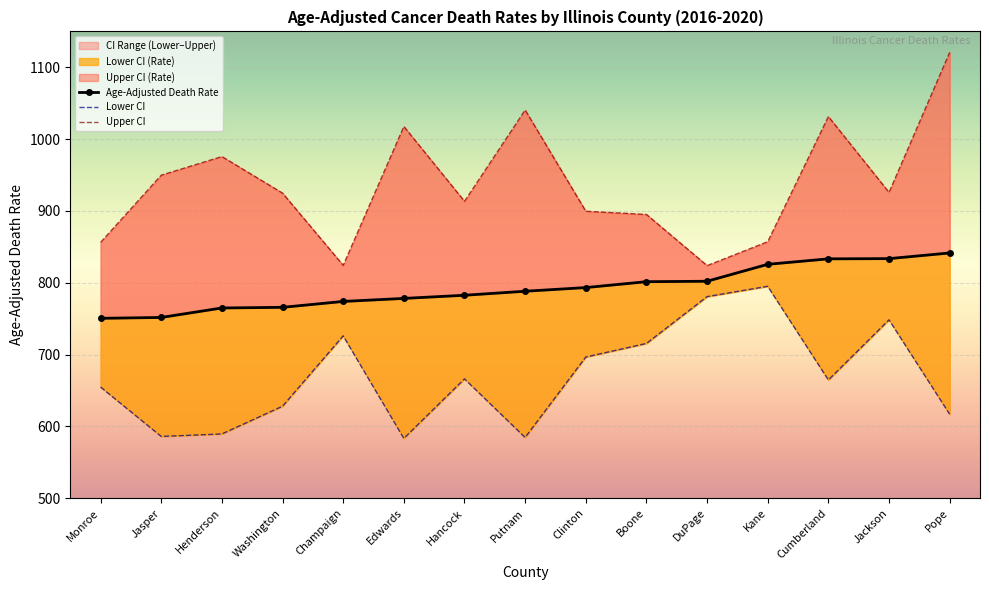

Rank the series at Champaign from lowest to highest value.

Lower CI, Age-Adjusted Death Rate, Upper CI